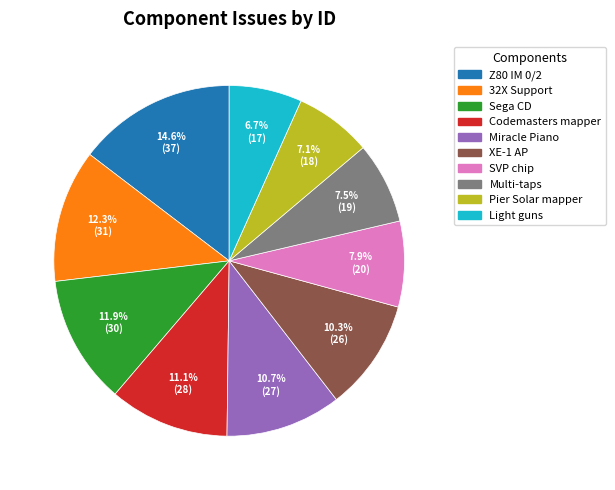

Is there any slice that represents more than half of the pie?

No